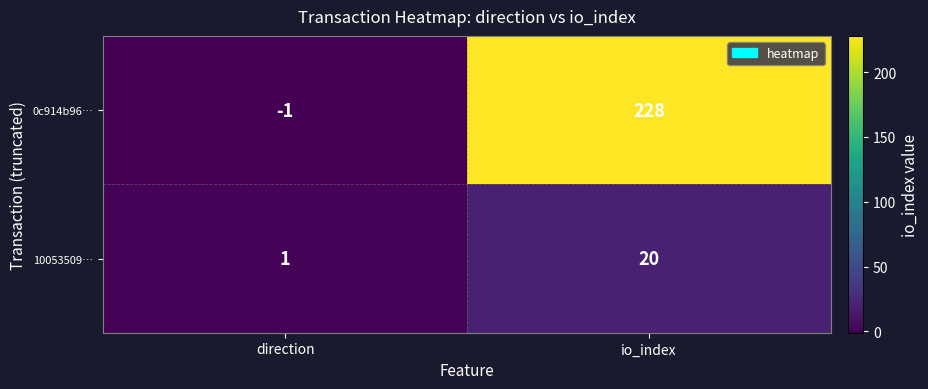

Which series changed the most between direction and io_index?

0c914b96…